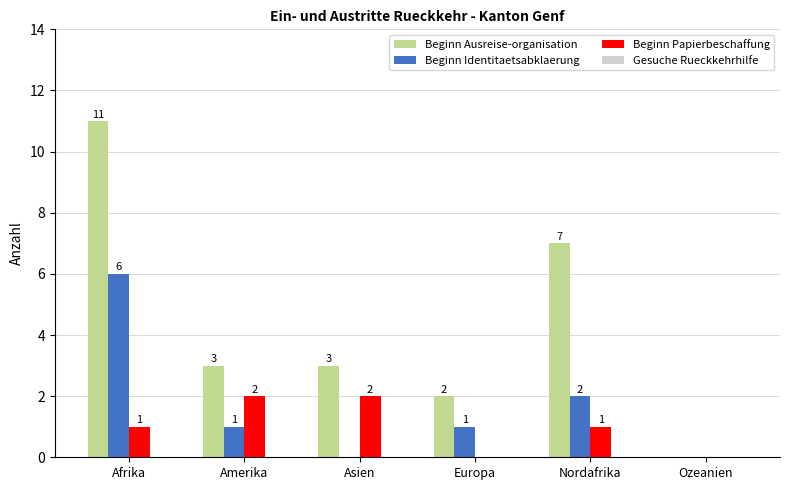

True or false: Beginn Papierbeschaffung has a value of 0 at Europa.

True